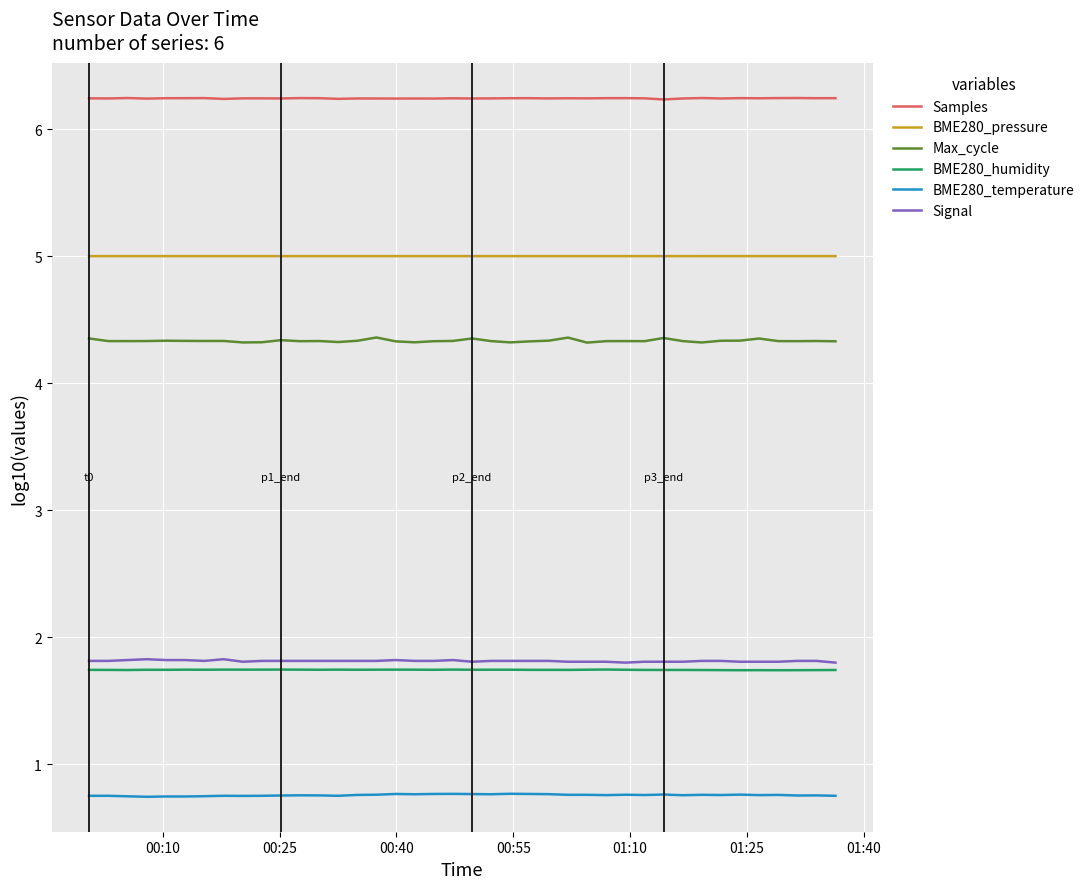

Which series has the largest total across all categories?

Samples